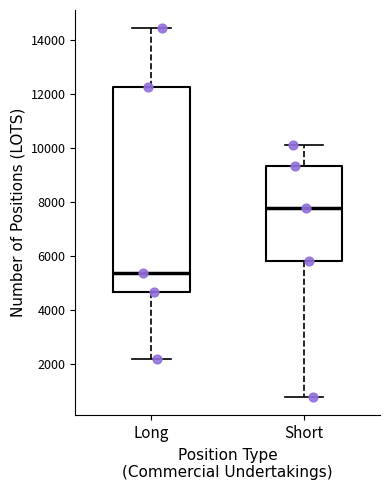

Where is the lower edge of the box for Short on the y-axis? The values are not printed on the chart, so give them approximately, as read against the axis.

5800